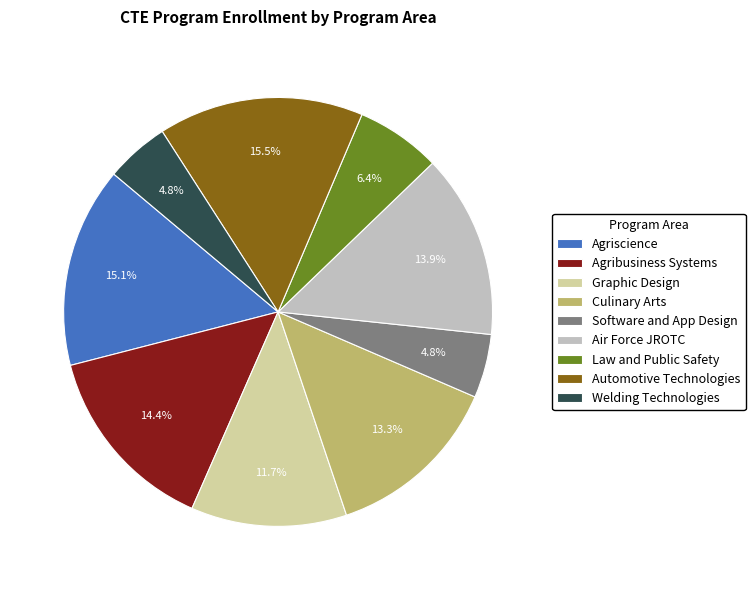

What percentage is the Agribusiness Systems slice, to the nearest percent?

14%